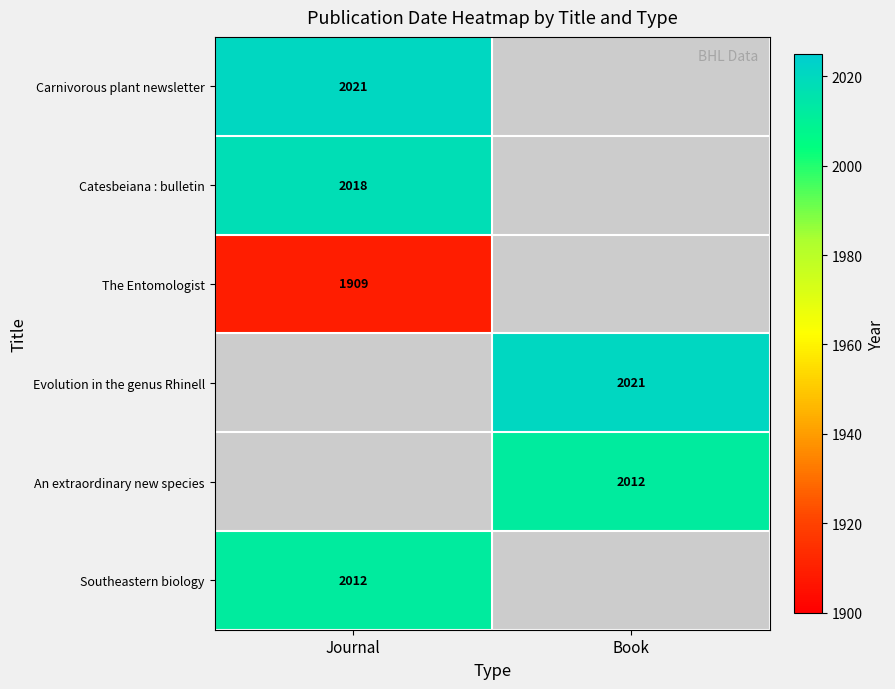

True or false: Southeastern biology has a value of 1098.1 at Journal.

False